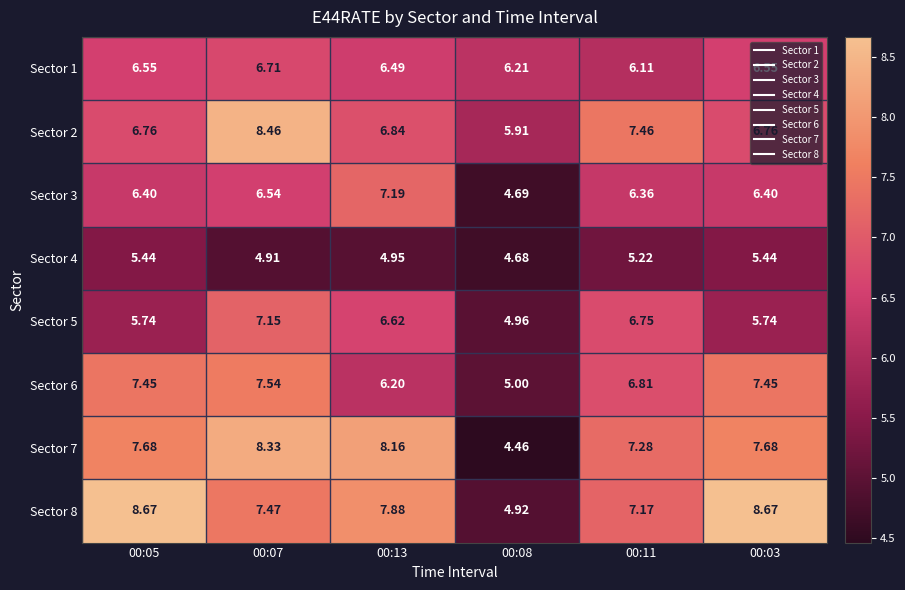

Is the value of Sector 3 at 00:07 greater than the value of Sector 4 at 00:13?

Yes